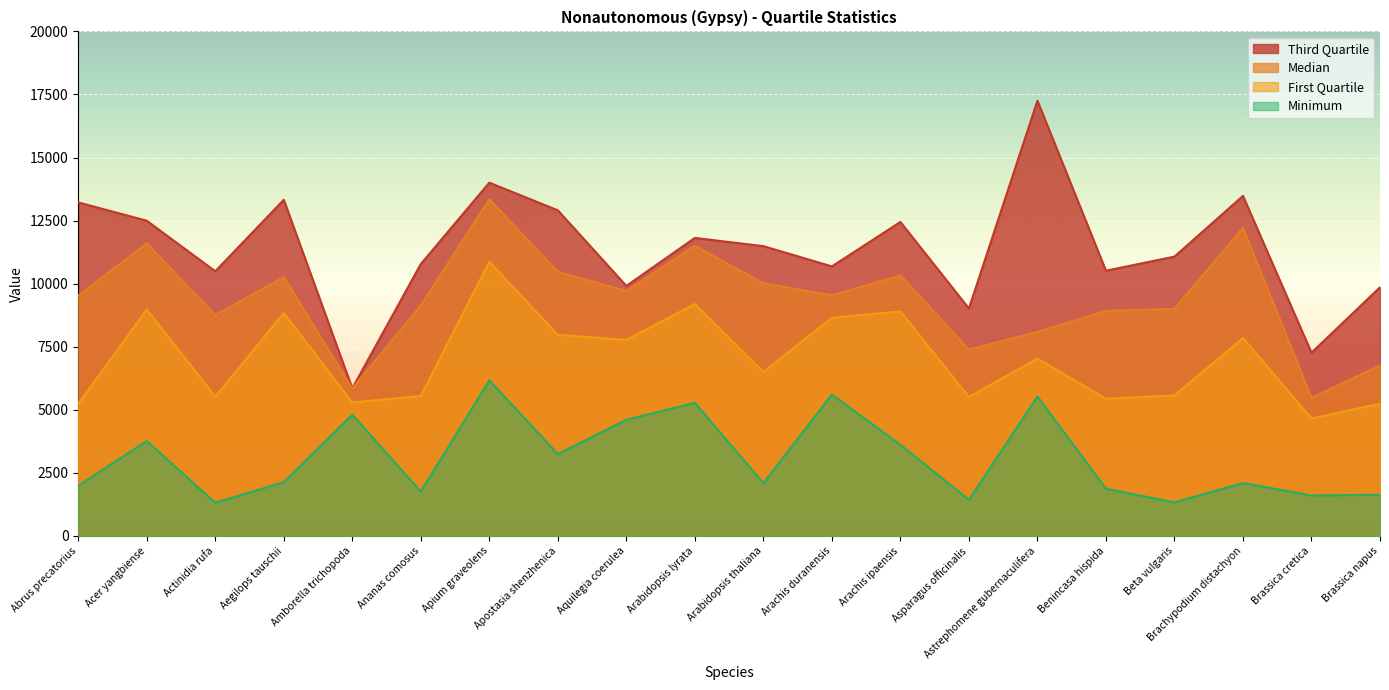

How many lines are shown in the chart?

4